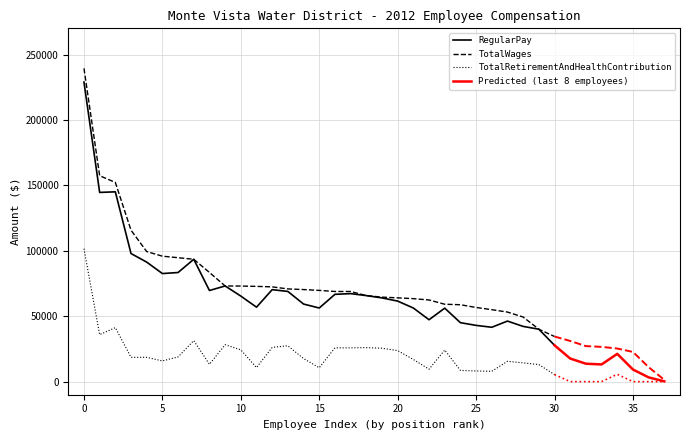

True or false: TotalWages and RegularPay intersect in this chart.

False